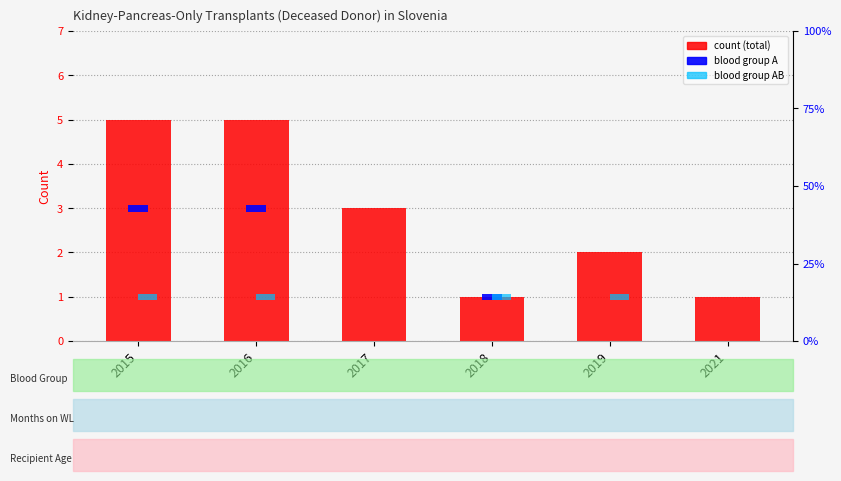

How many values are between 1 and 5?

6